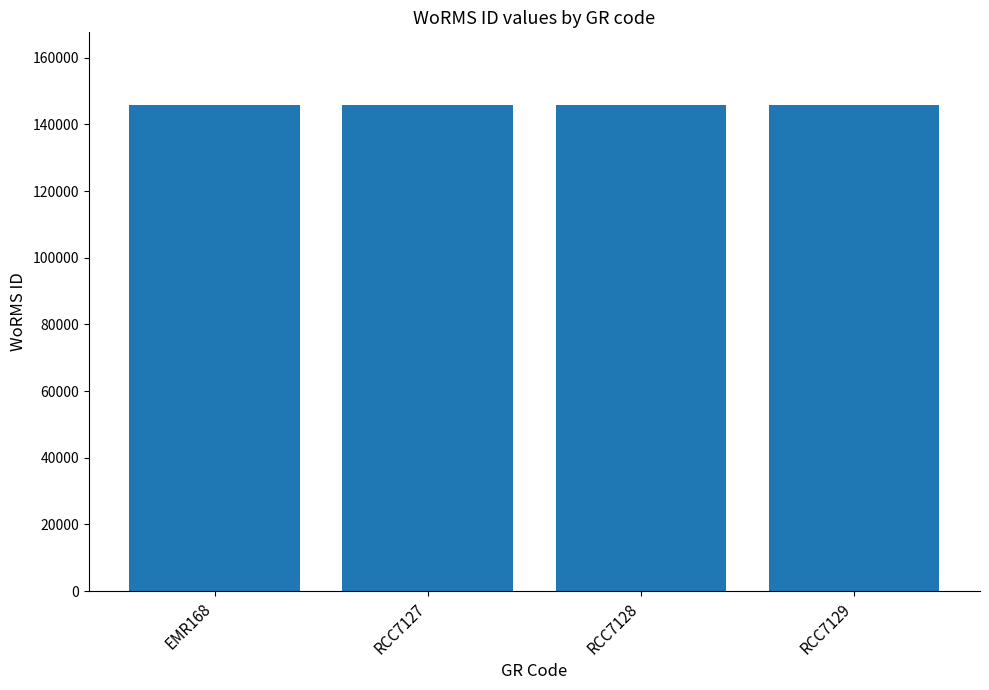

What is the maximum value shown in the chart?

145735